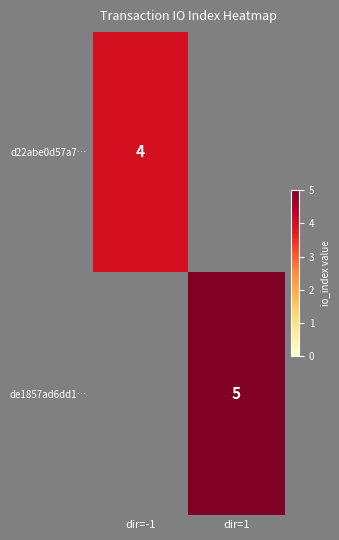

What is the total value across all series at dir=1?

5